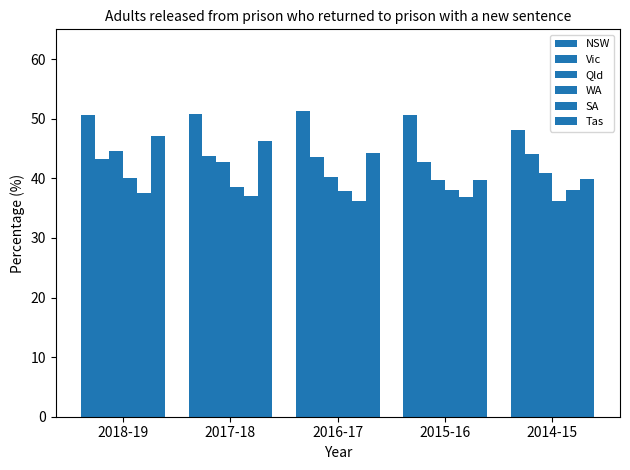

The value of Vic at 2014-15 is 24.3. True or false?

False